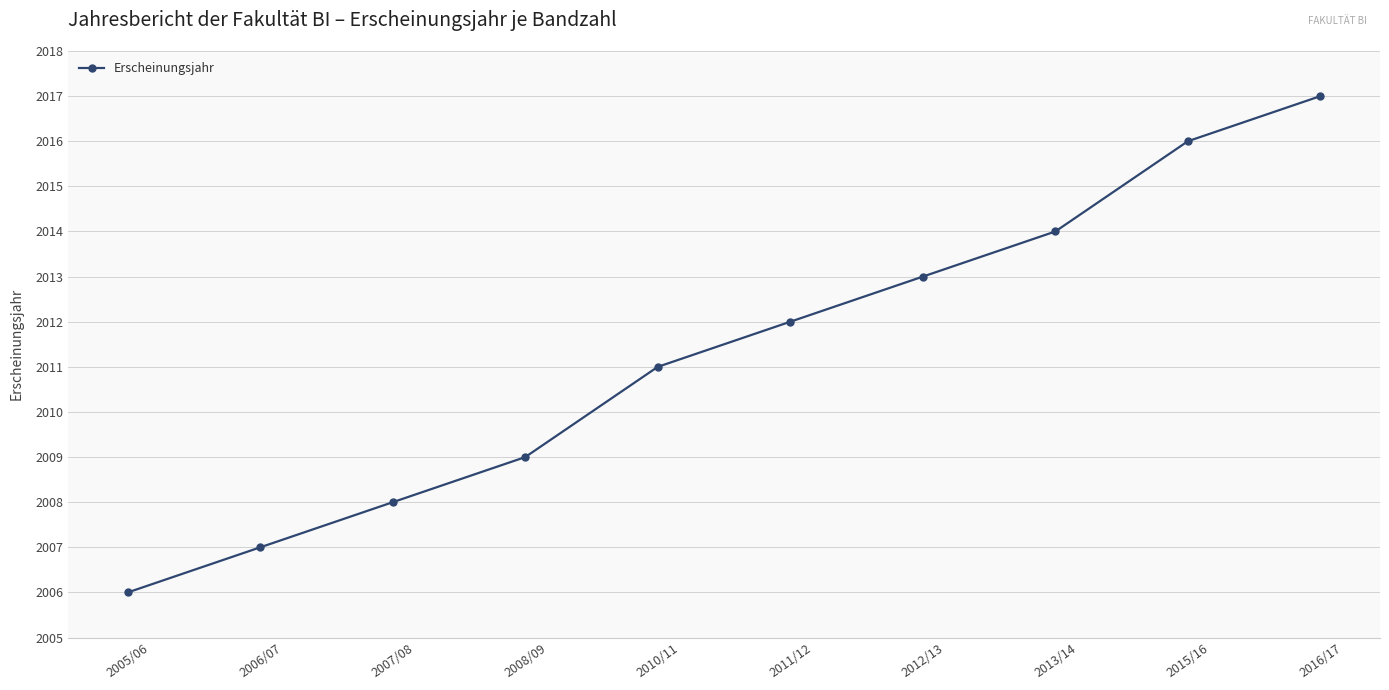

Which label corresponds to the smallest value in the chart?

2005/06